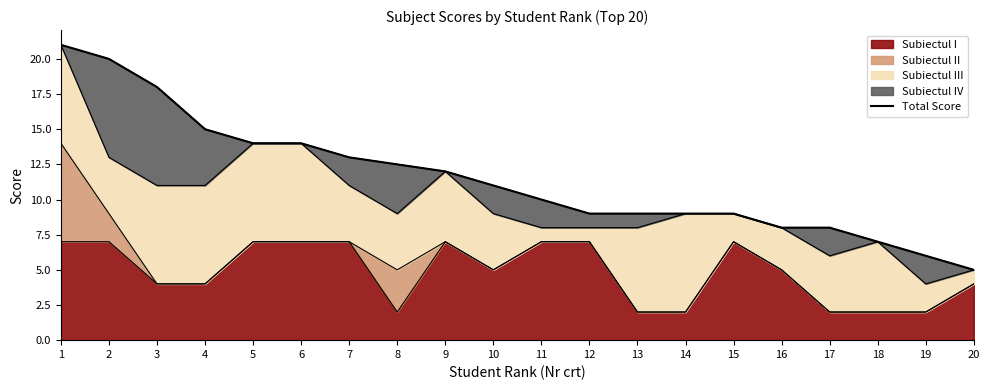

At which label does the data first exceed 11?

1